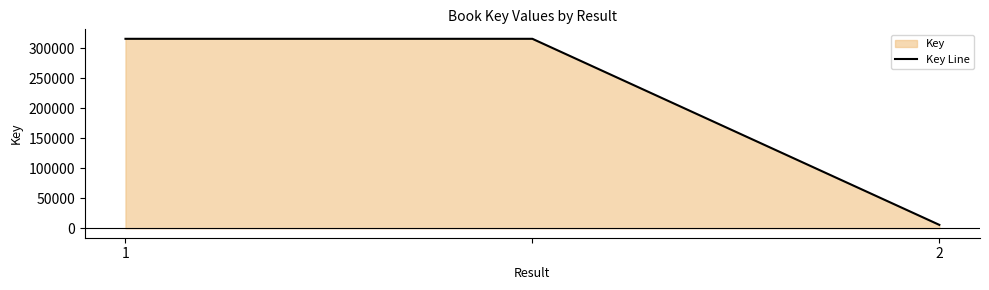

How many lines are shown in the chart?

1